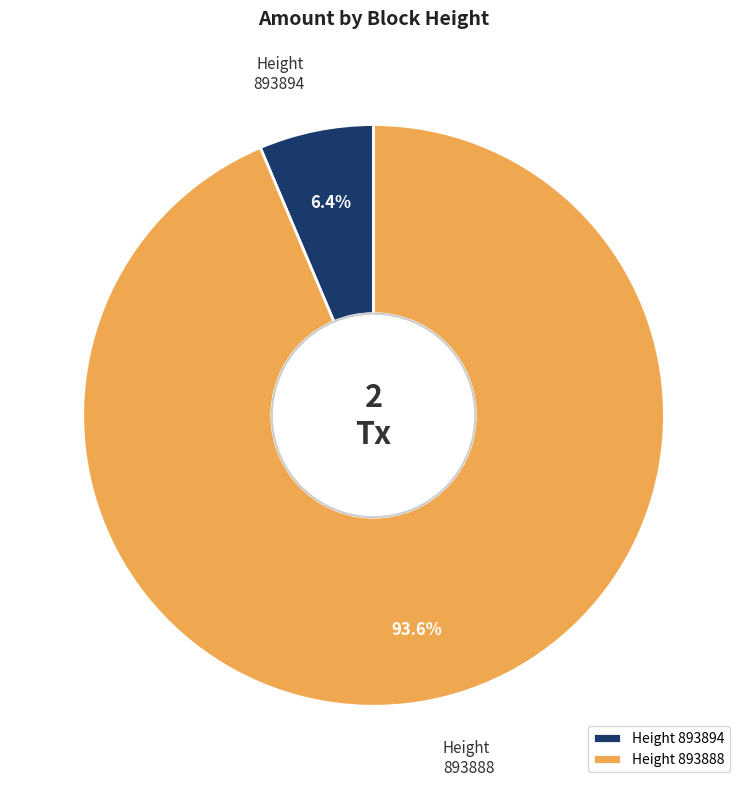

To the nearest percent, what portion does 893894 represent?

6%